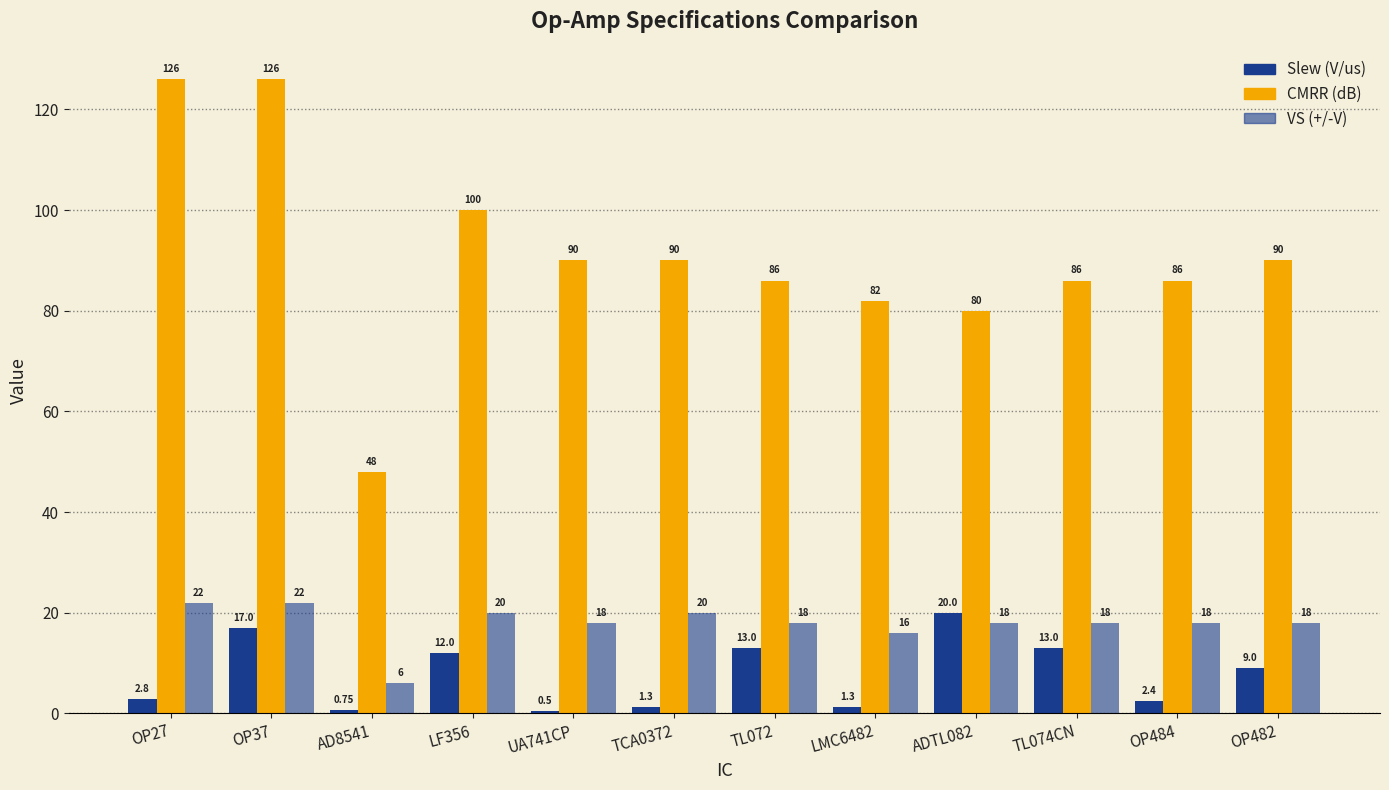

How many groups of bars are there?

12